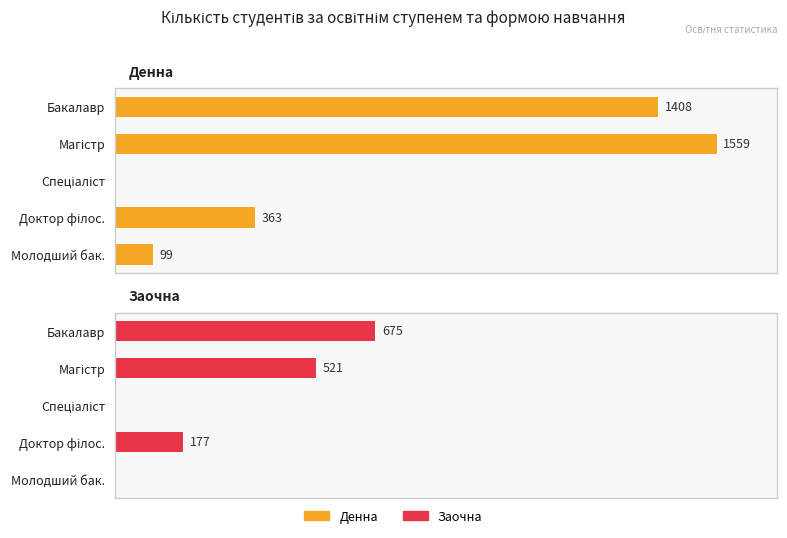

At how many categories does at least one series exceed 1152?

2